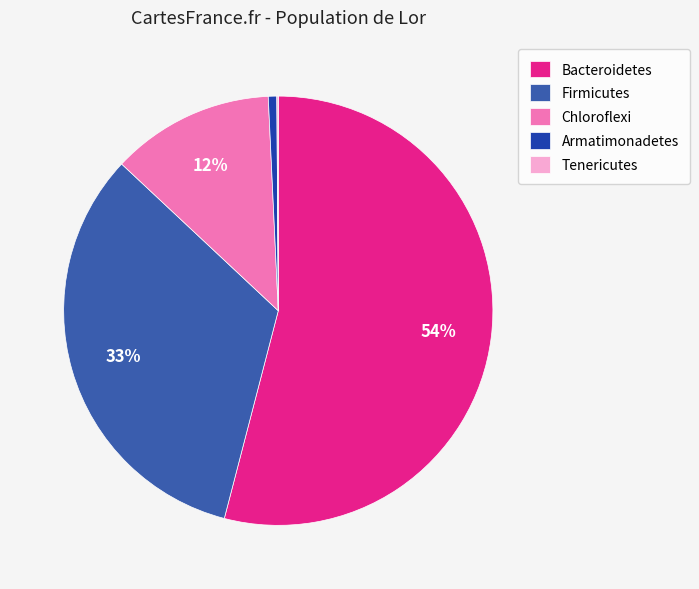

To the nearest percent, what portion does Firmicutes represent?

33%